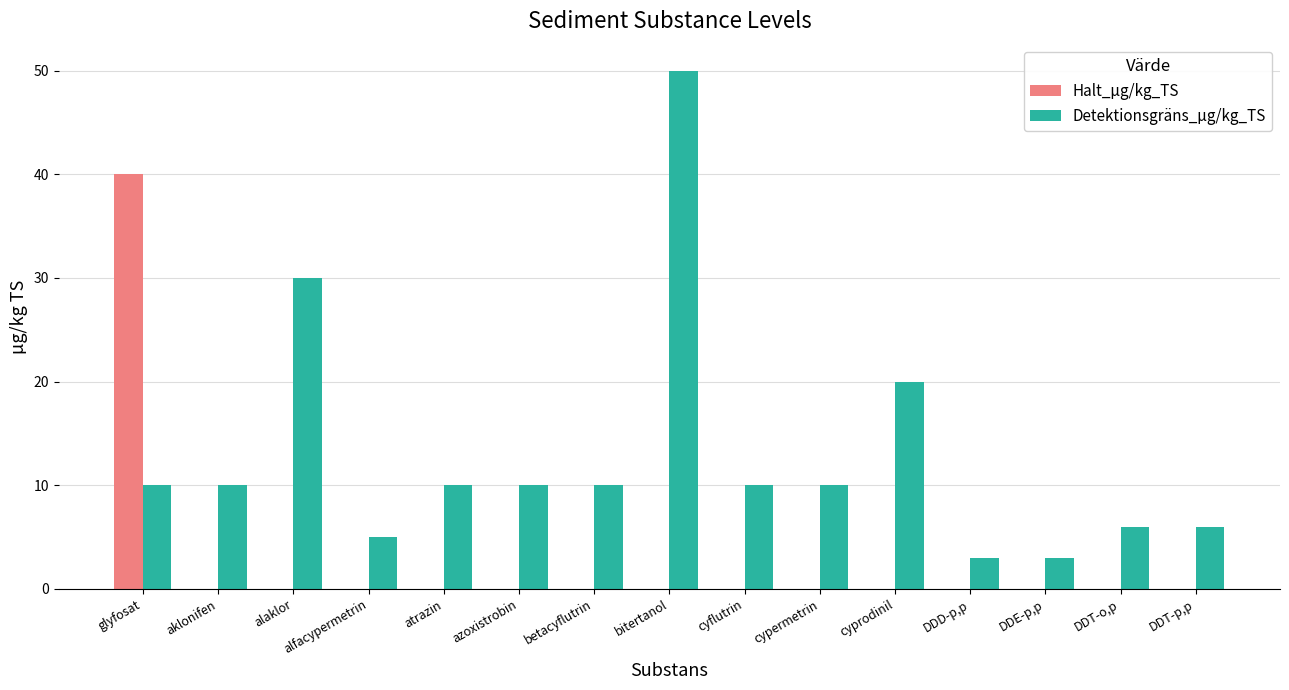

The value of Halt_µg/kg_TS at cypermetrin is -23. True or false?

False